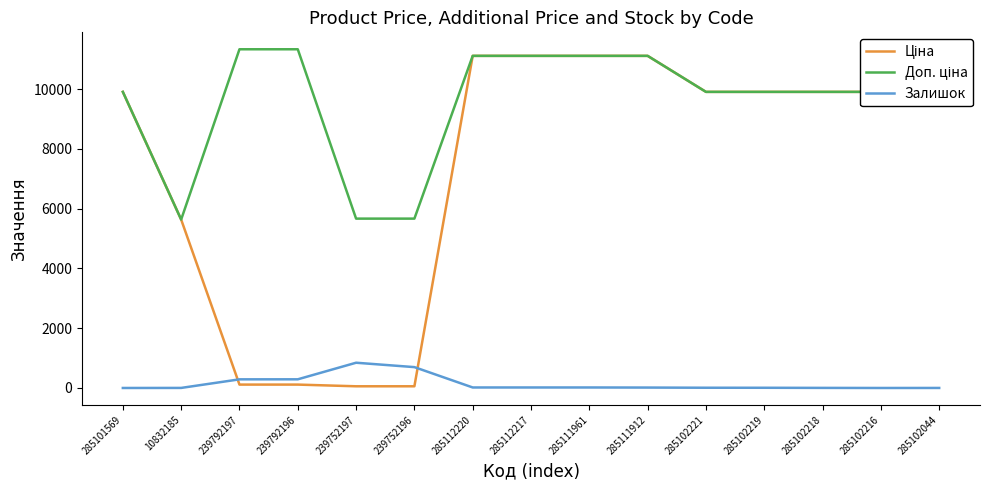

What is the difference between the highest and lowest values at 285101569?

9908.5